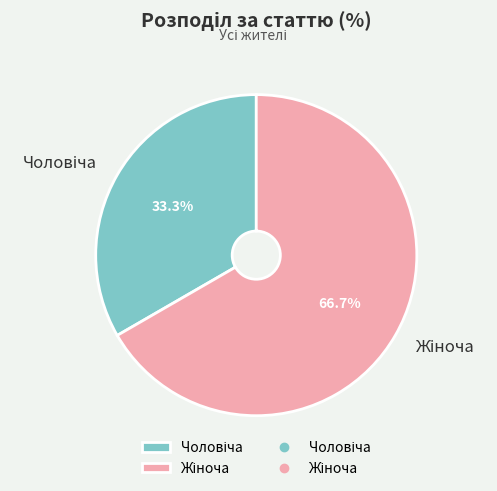

Is the sum of Чоловіча and Жіноча greater than half?

Yes